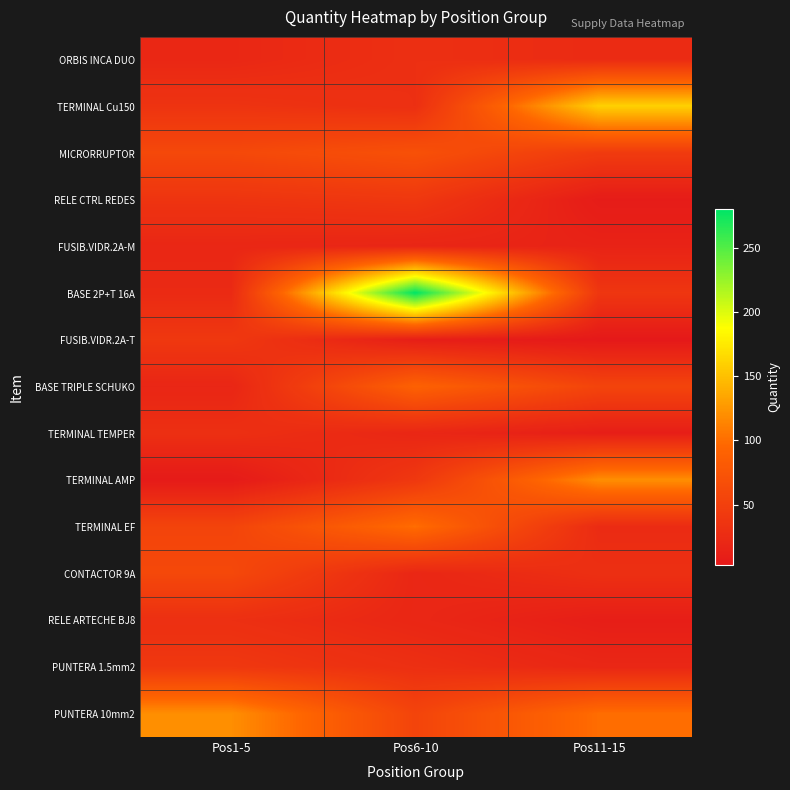

Rank the series at Pos6-10 from highest to lowest value.

BASE 2P+T 16A, TERMINAL EF, BASE TRIPLE SCHUKO, MICRORRUPTOR, PUNTERA 10mm2, RELE CTRL REDES, TERMINAL AMP, ORBIS INCA DUO, TERMINAL Cu150, PUNTERA 1.5mm2, TERMINAL TEMPER, CONTACTOR 9A, RELE ARTECHE BJ8, FUSIB.VIDR.2A-M, FUSIB.VIDR.2A-T